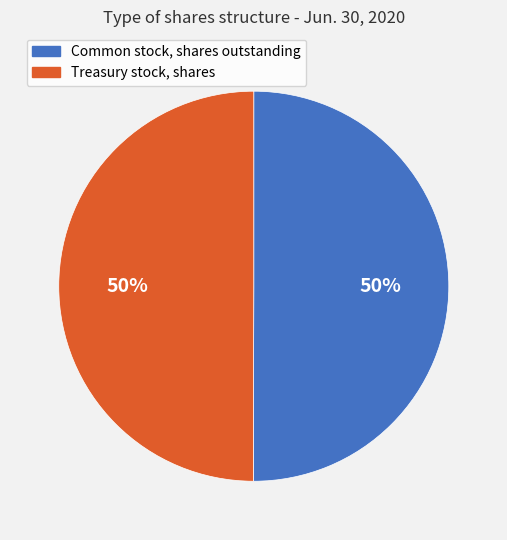

Is the sum of Common stock, shares outstanding and Treasury stock, shares greater than half?

Yes